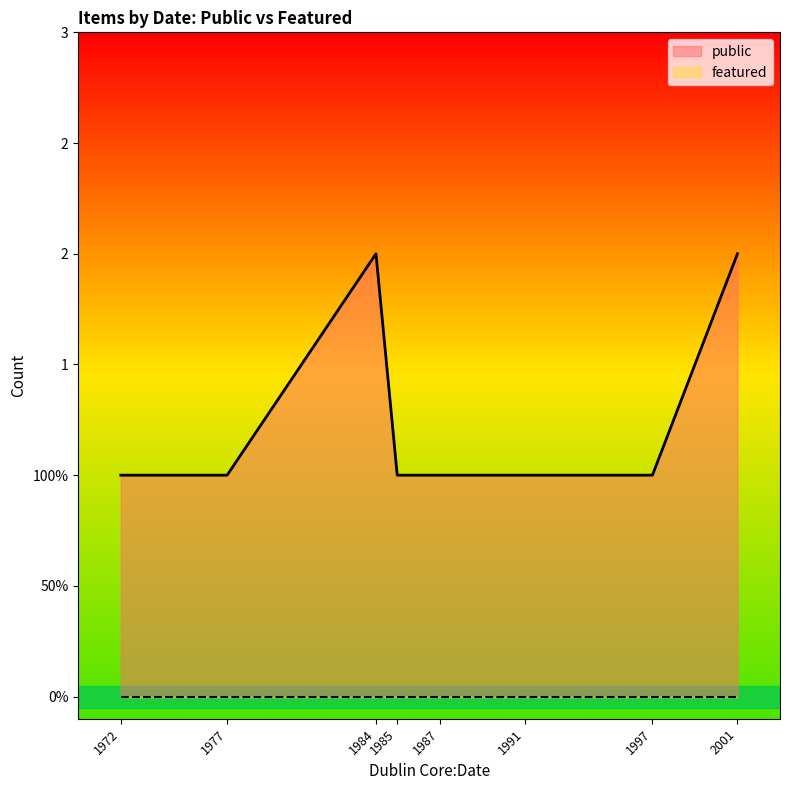

True or false: public and featured cross at least once.

False